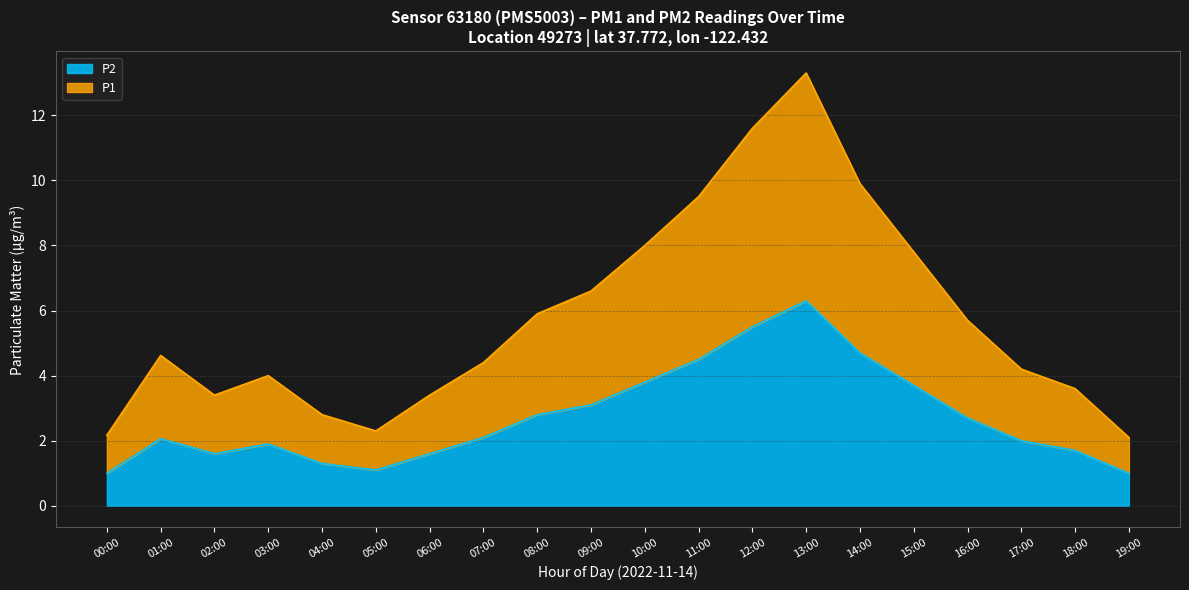

How many data points are less than 2?

8